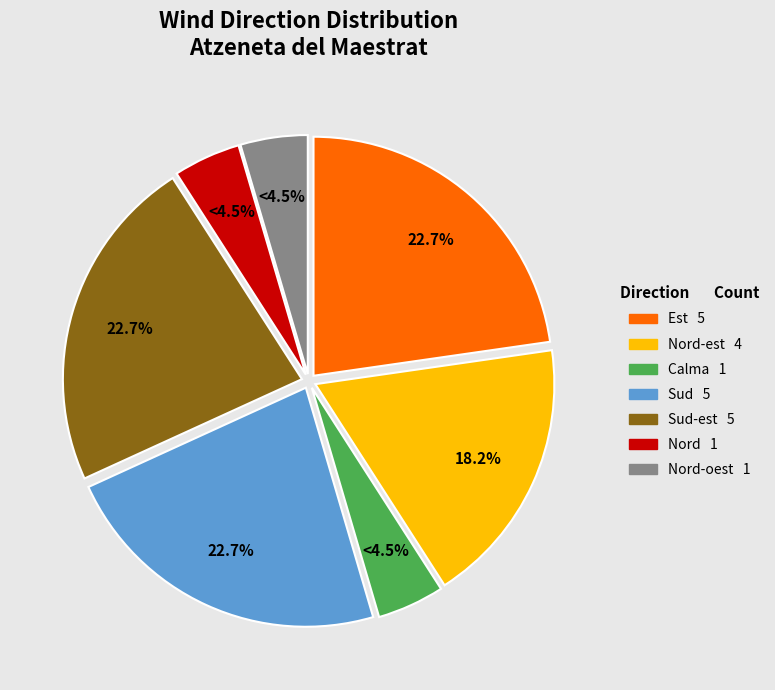

Is there a majority slice in this chart?

No